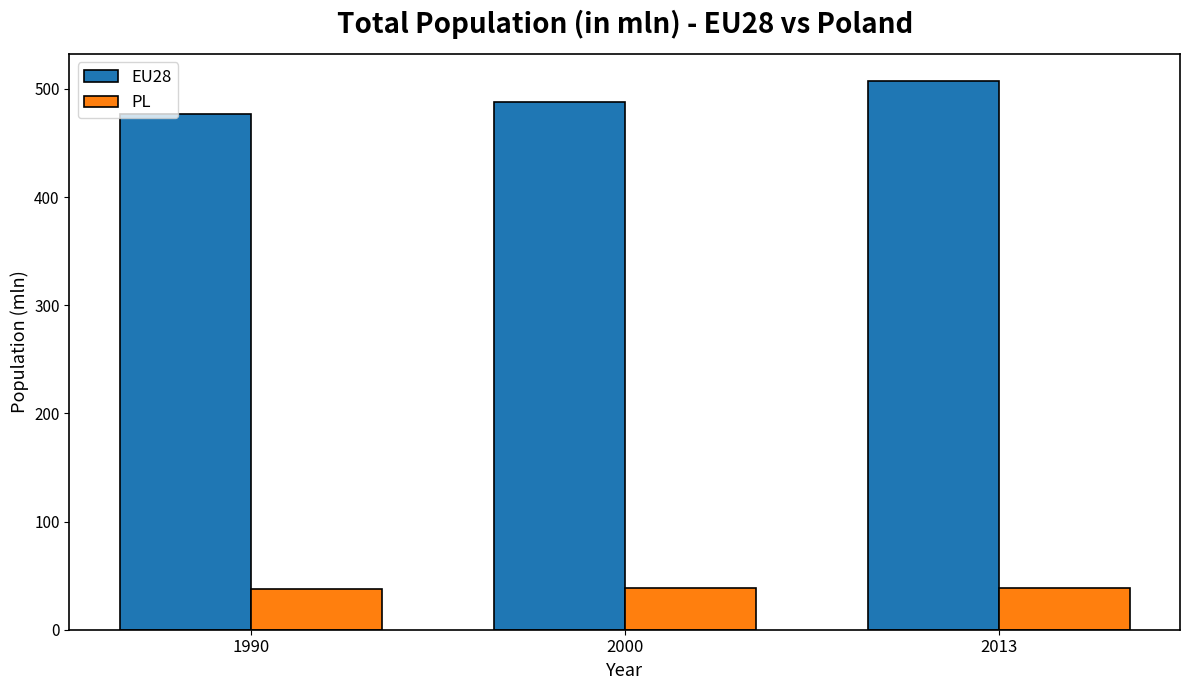

What is the minimum value shown in the chart?

38.1